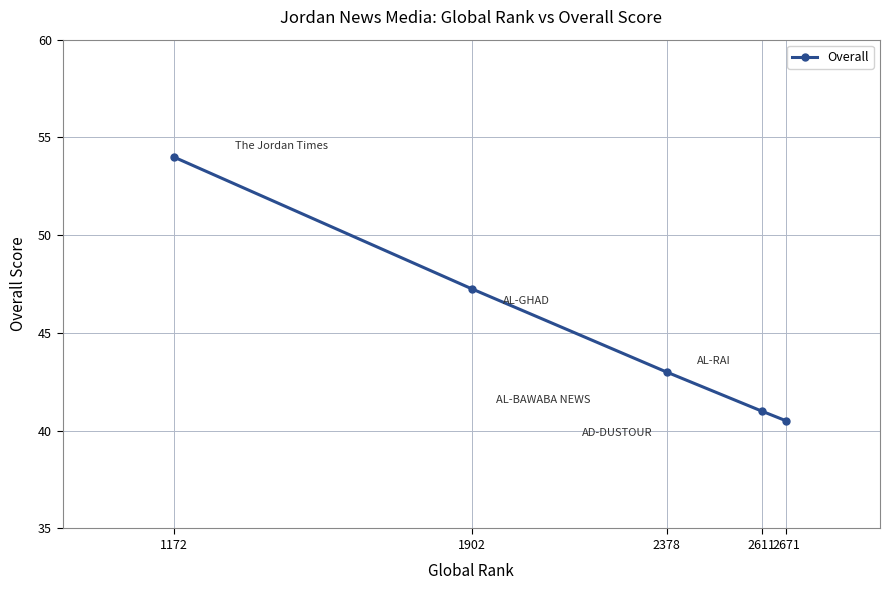

What is the value of the 5th point from the left?

40.5